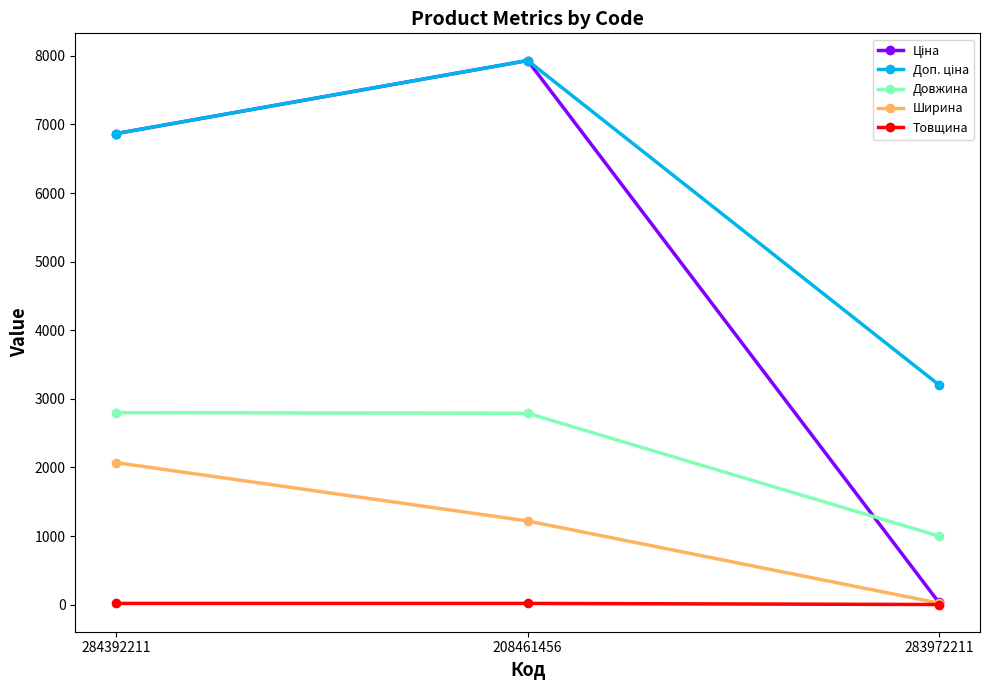

What is the smallest value displayed?

2.0